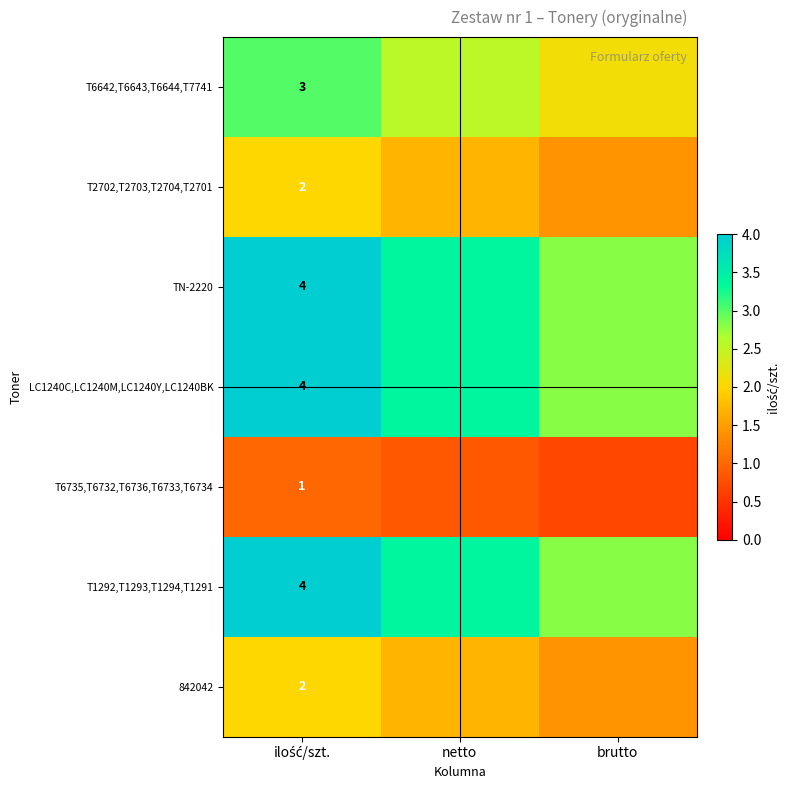

Where is T6735,T6732,T6736,T6733,T6734 nearest to the value 0?

brutto